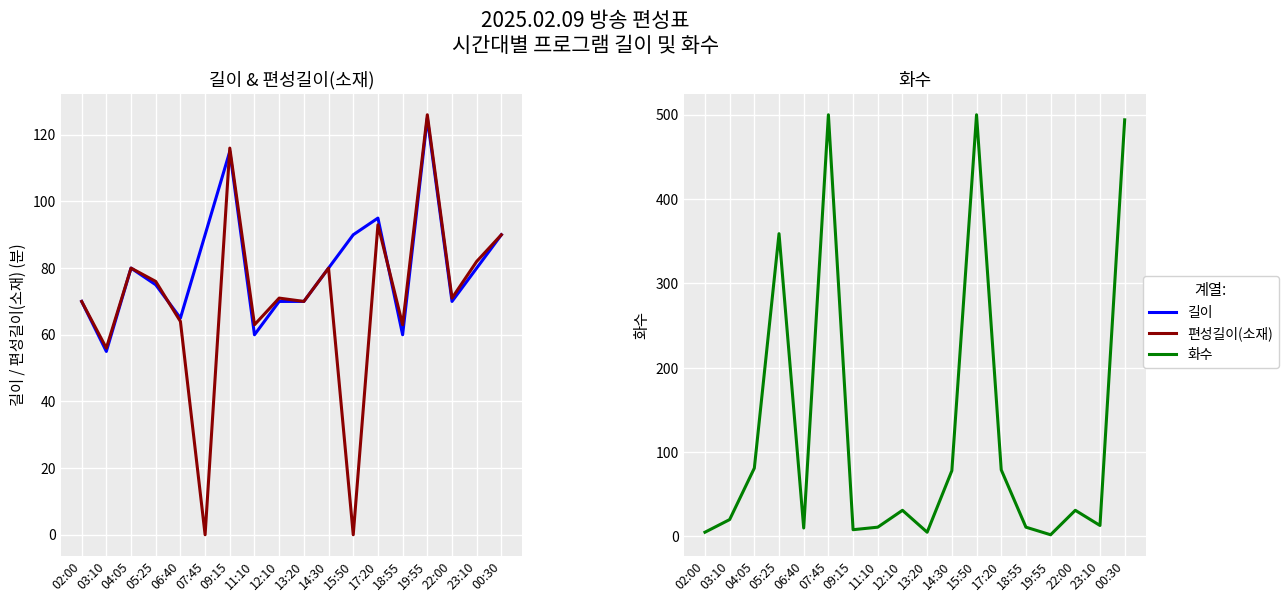

Which series has the largest total across all categories?

화수